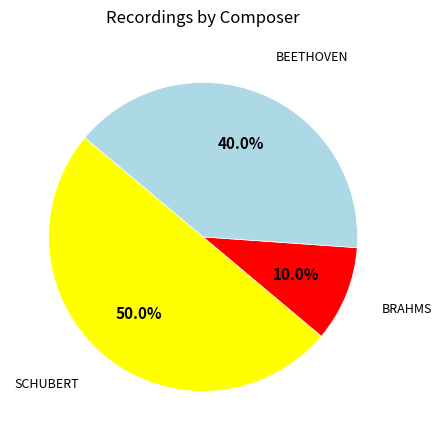

Which slice is the smallest?

BRAHMS